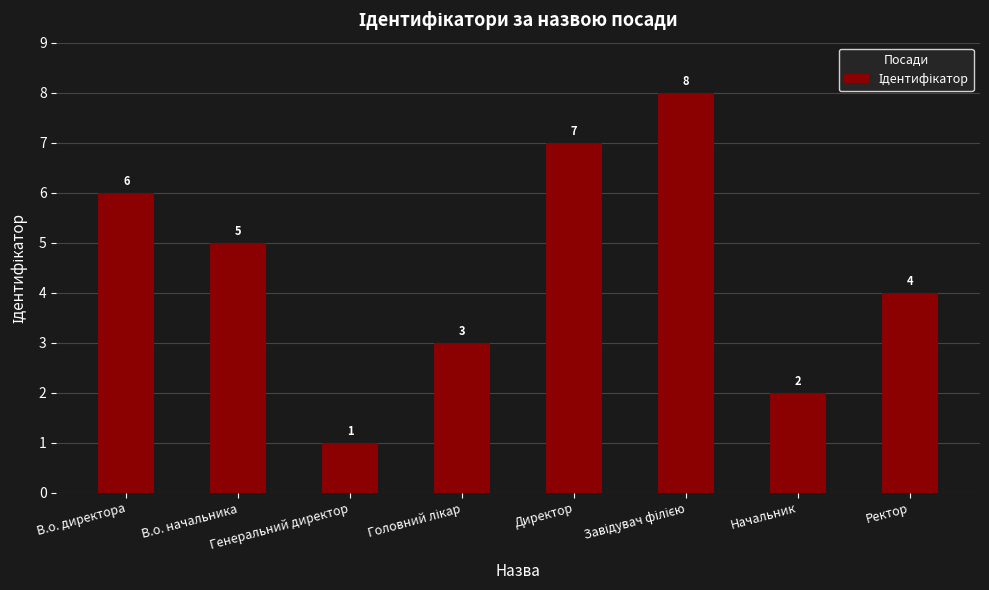

What is the label of the 6th bar from the right?

Генеральний директор